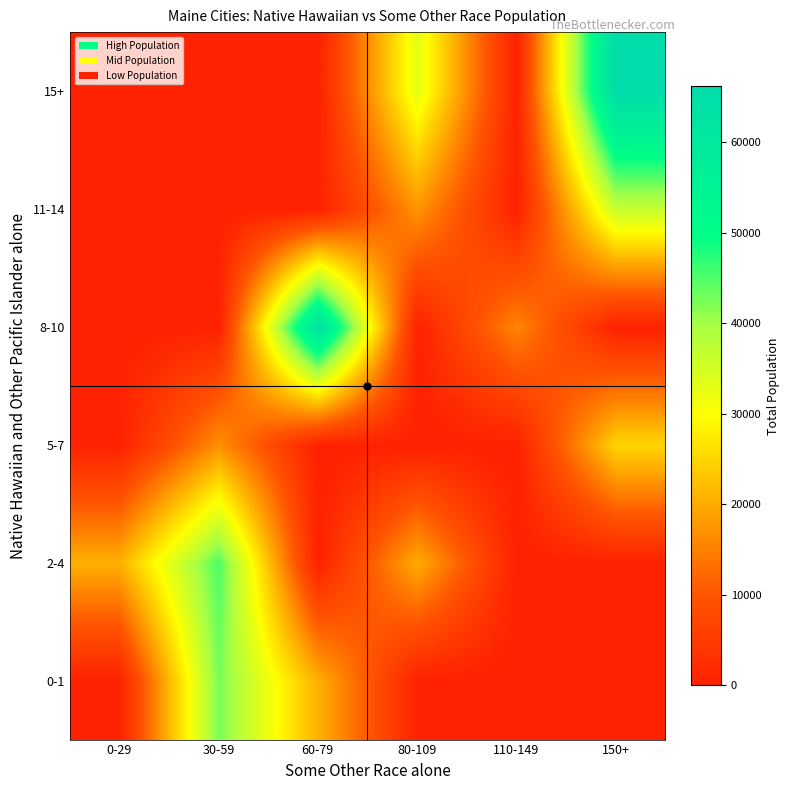

Reading right to left, transcribe all the data shown in this chart.

0-1: 150+=0	110-149=0	80-109=0	60-79=20798	30-59=42633	0-29=0
2-4: 150+=0	110-149=0	80-109=20278	60-79=0	30-59=45225	0-29=20672
5-7: 150+=25002	110-149=0	80-109=0	60-79=0	30-59=17001	0-29=0
8-10: 150+=0	110-149=15722	80-109=0	60-79=63468	30-59=0	0-29=0
11-14: 150+=36592	110-149=0	80-109=17494	60-79=0	30-59=0	0-29=0
15+: 150+=66194	110-149=0	80-109=33039	60-79=0	30-59=0	0-29=0